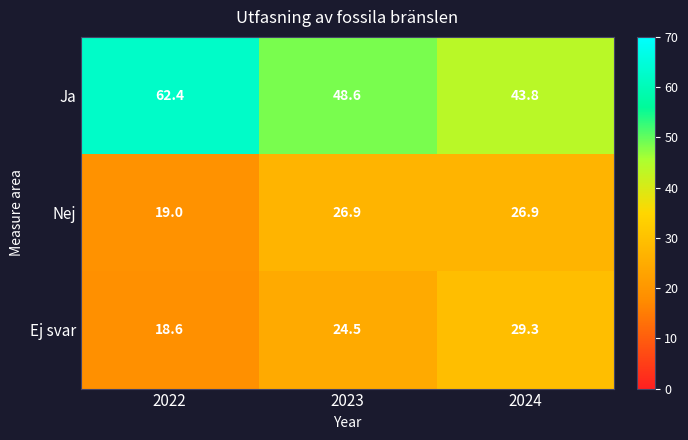

At how many categories does at least one series exceed 30?

3